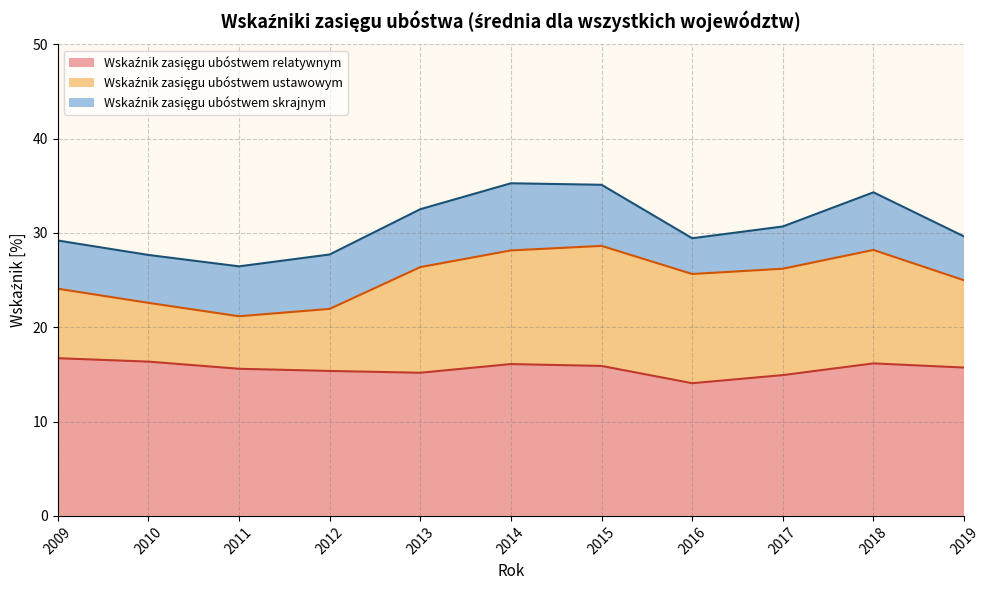

Which category has the lowest value in the Wskaźnik zasięgu ubóstwem relatywnym series?

2016